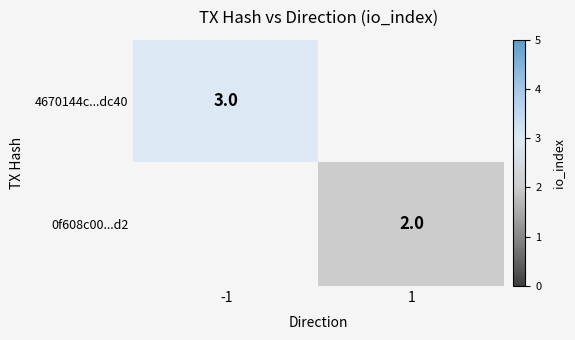

Is it true that 0f608c00...d2 equals 2 at 1?

True